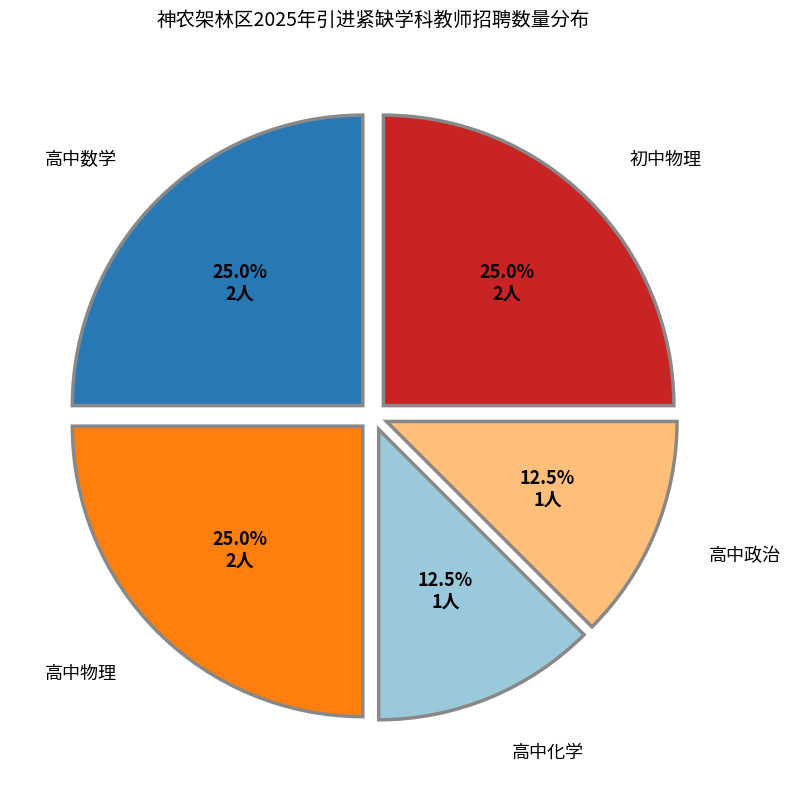

To the nearest percent, what is the difference between the 高中政治 and 高中物理 slice percentages?

12%